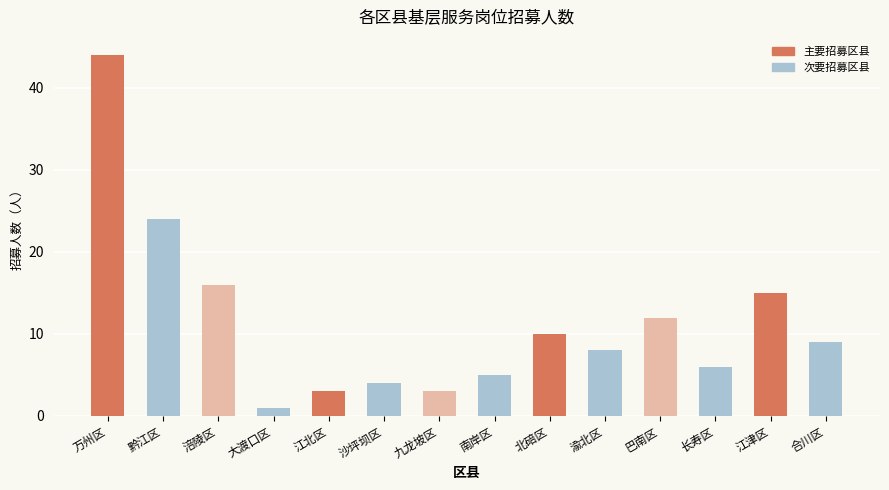

What is the label of the 8th bar from the right?

九龙坡区